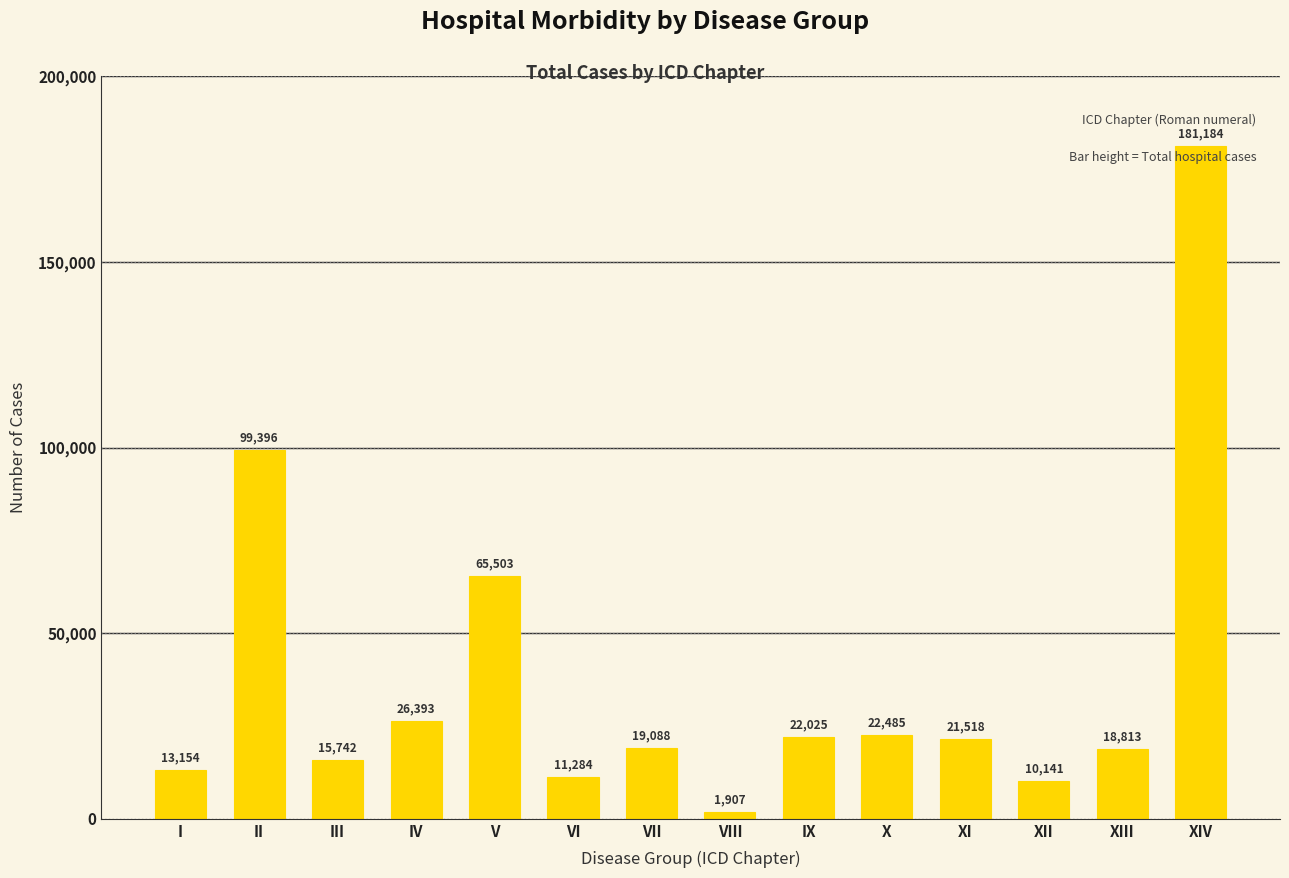

The value at V is 65503. True or false?

True